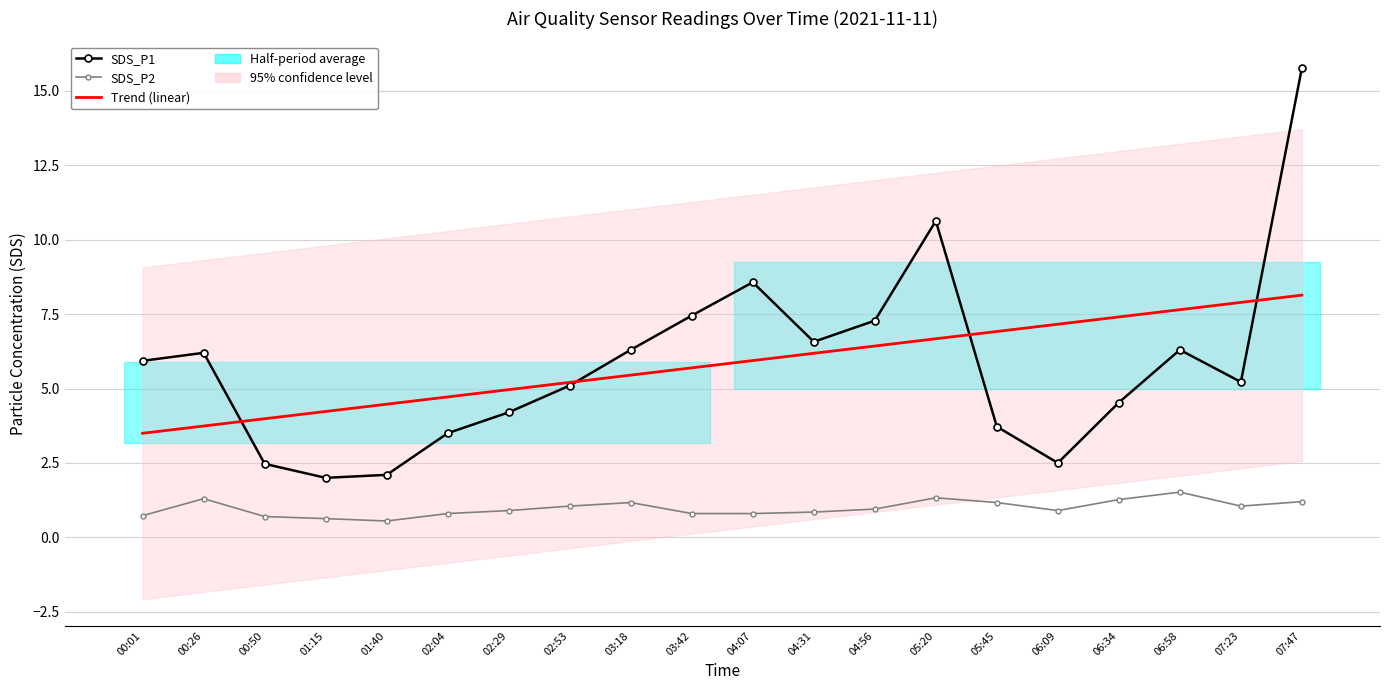

What is the highest value of the Trend (linear) series?

8.1